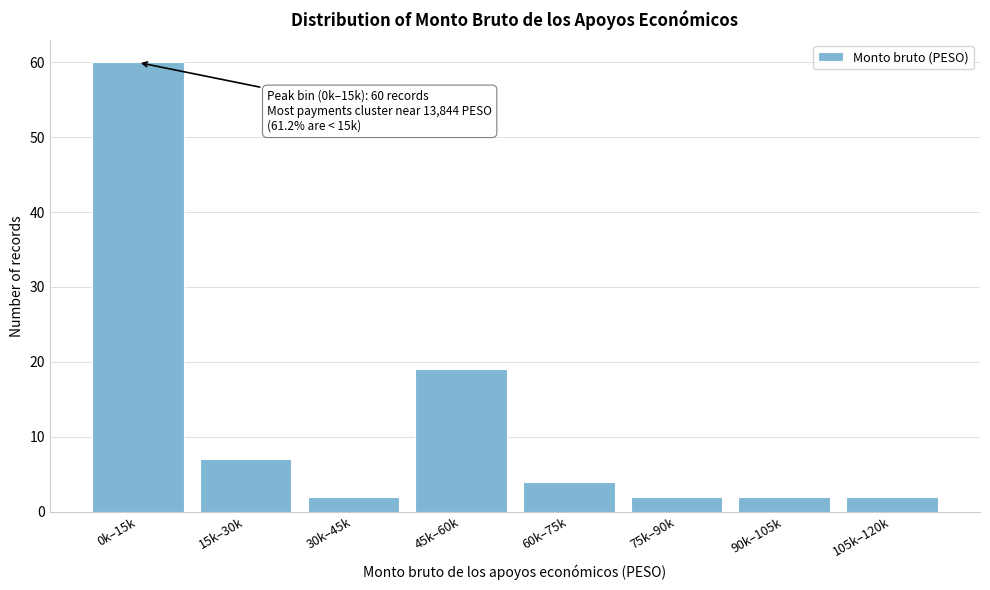

Reading right to left, list all the values displayed in this chart.

2	2	2	4	19	2	7	60